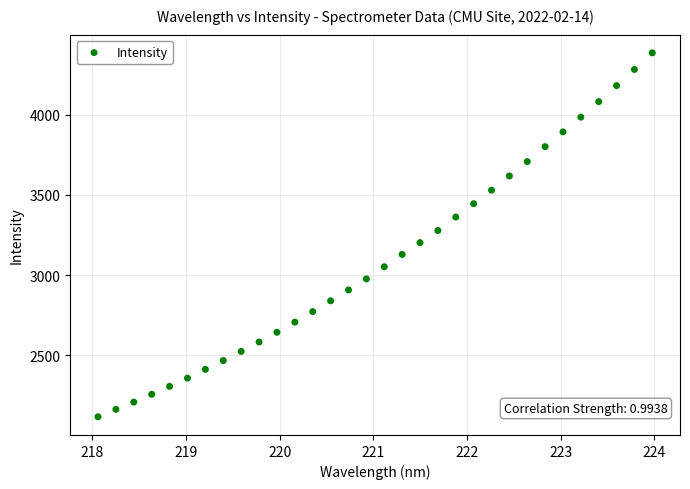

What is the range of Y values (max minus min)?

2270.3